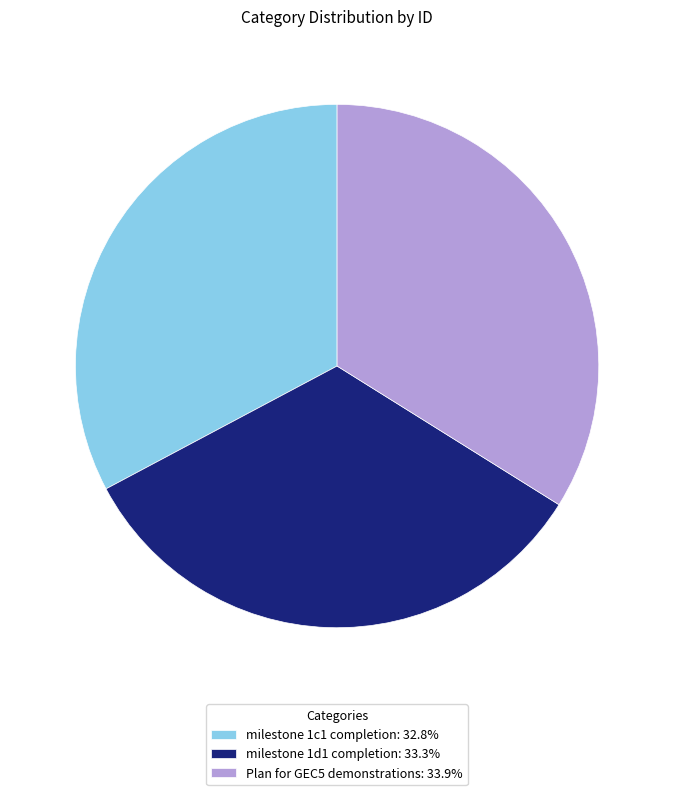

Rank the categories by value from lowest to highest.

milestone 1c1 completion, milestone 1d1 completion, Plan for GEC5 demonstrations